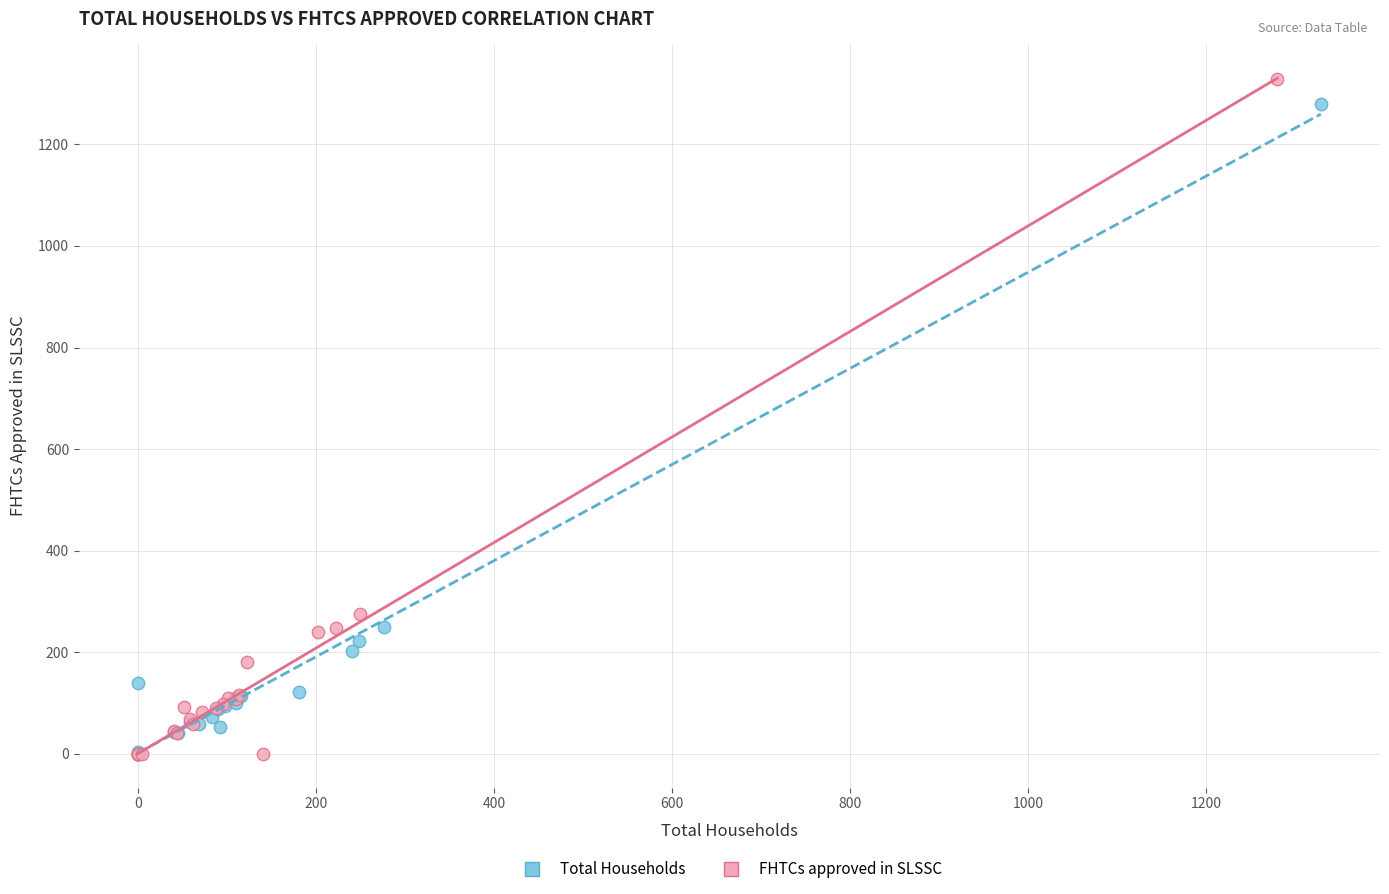

Which series has the widest spread of Y values?

FHTCs approved in SLSSC